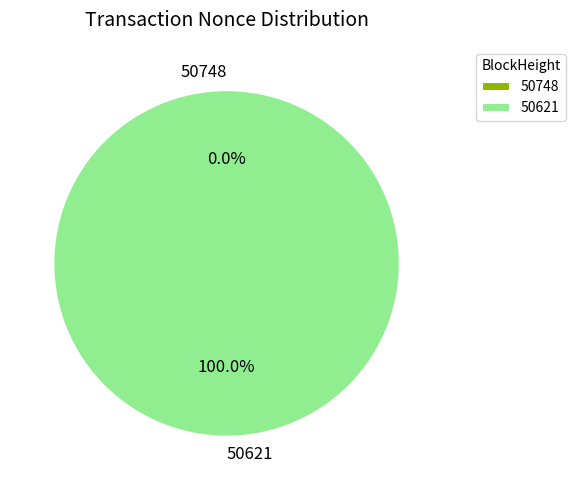

Does any single category account for the majority?

Yes